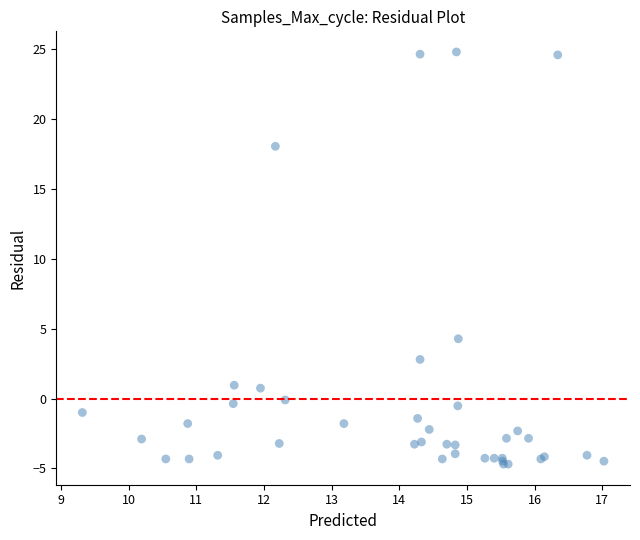

What Y value in the scatter plot is closest to 10?

4.3